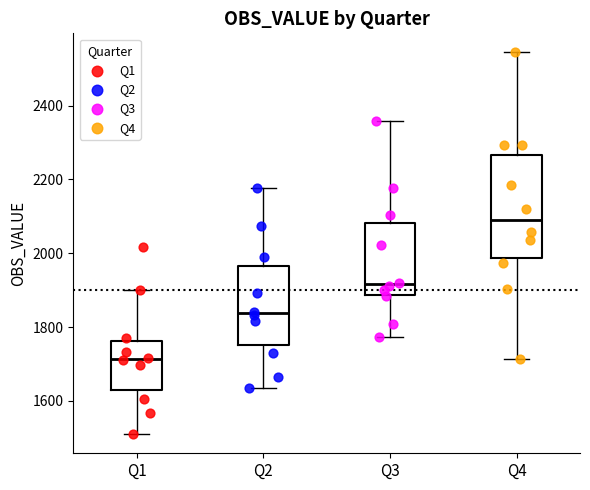

Which box is the tallest, from its lower edge to its upper edge?

Q4